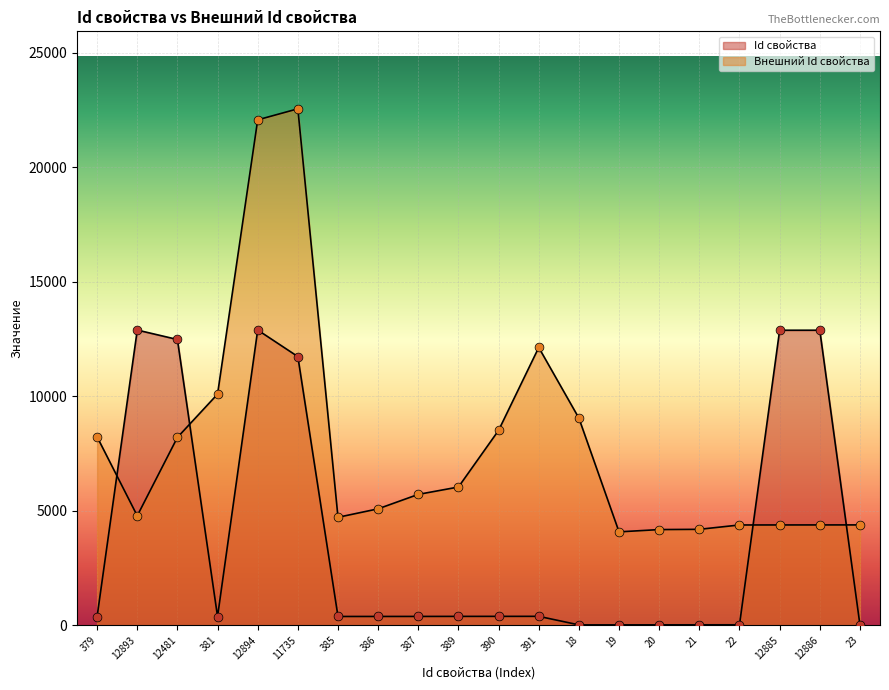

What are all the series names shown in the legend?

Id свойства, Внешний Id свойства